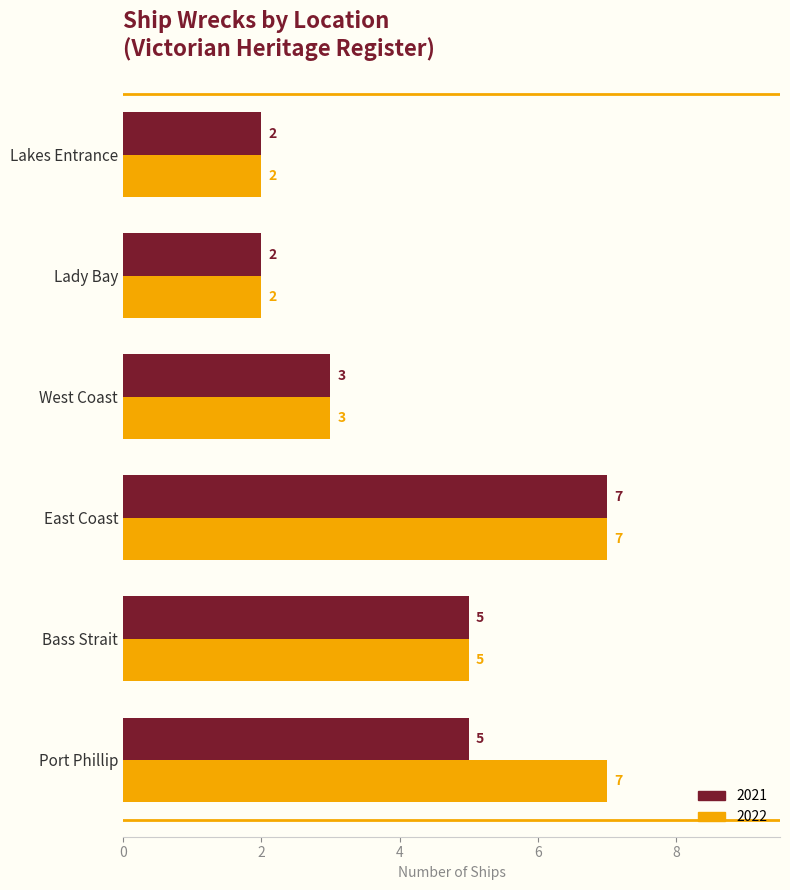

Which category has the highest value in the 2021 series?

East Coast